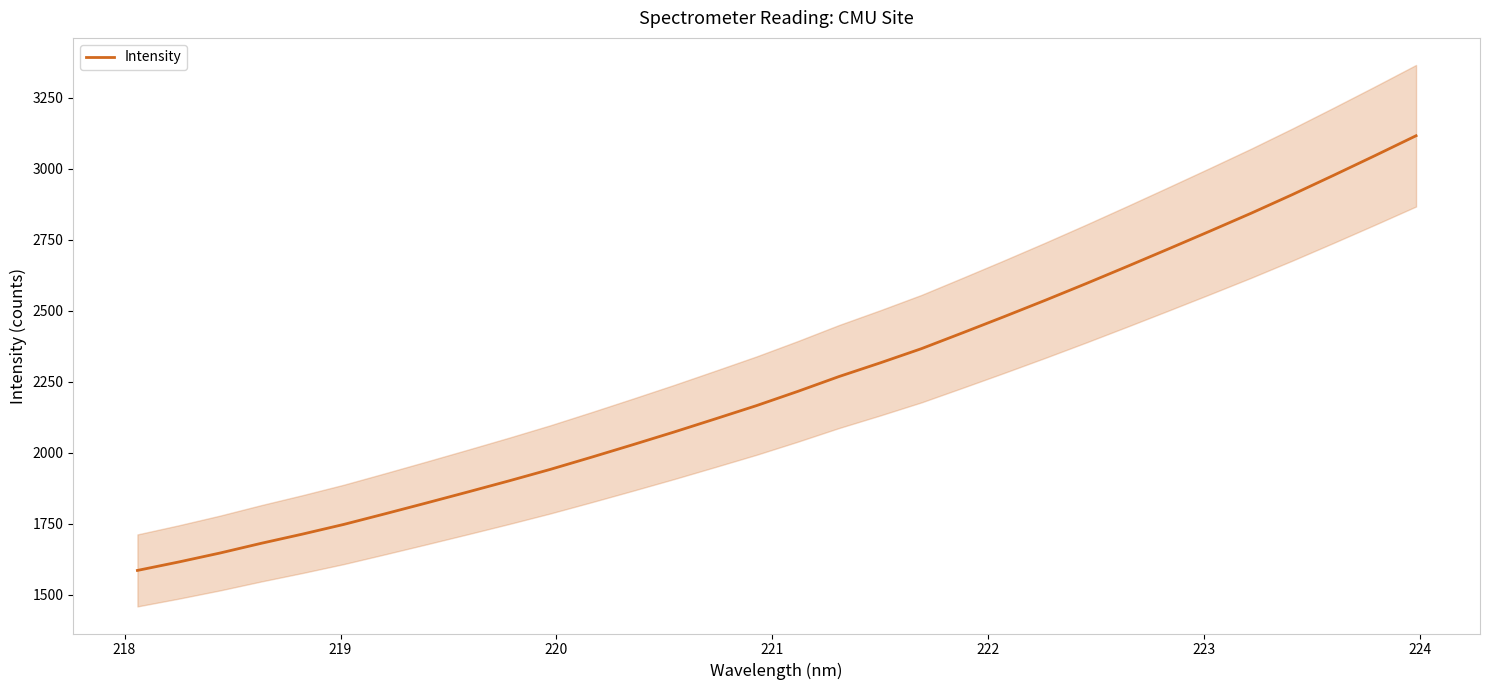

What is the label of the 8th point from the left?

224